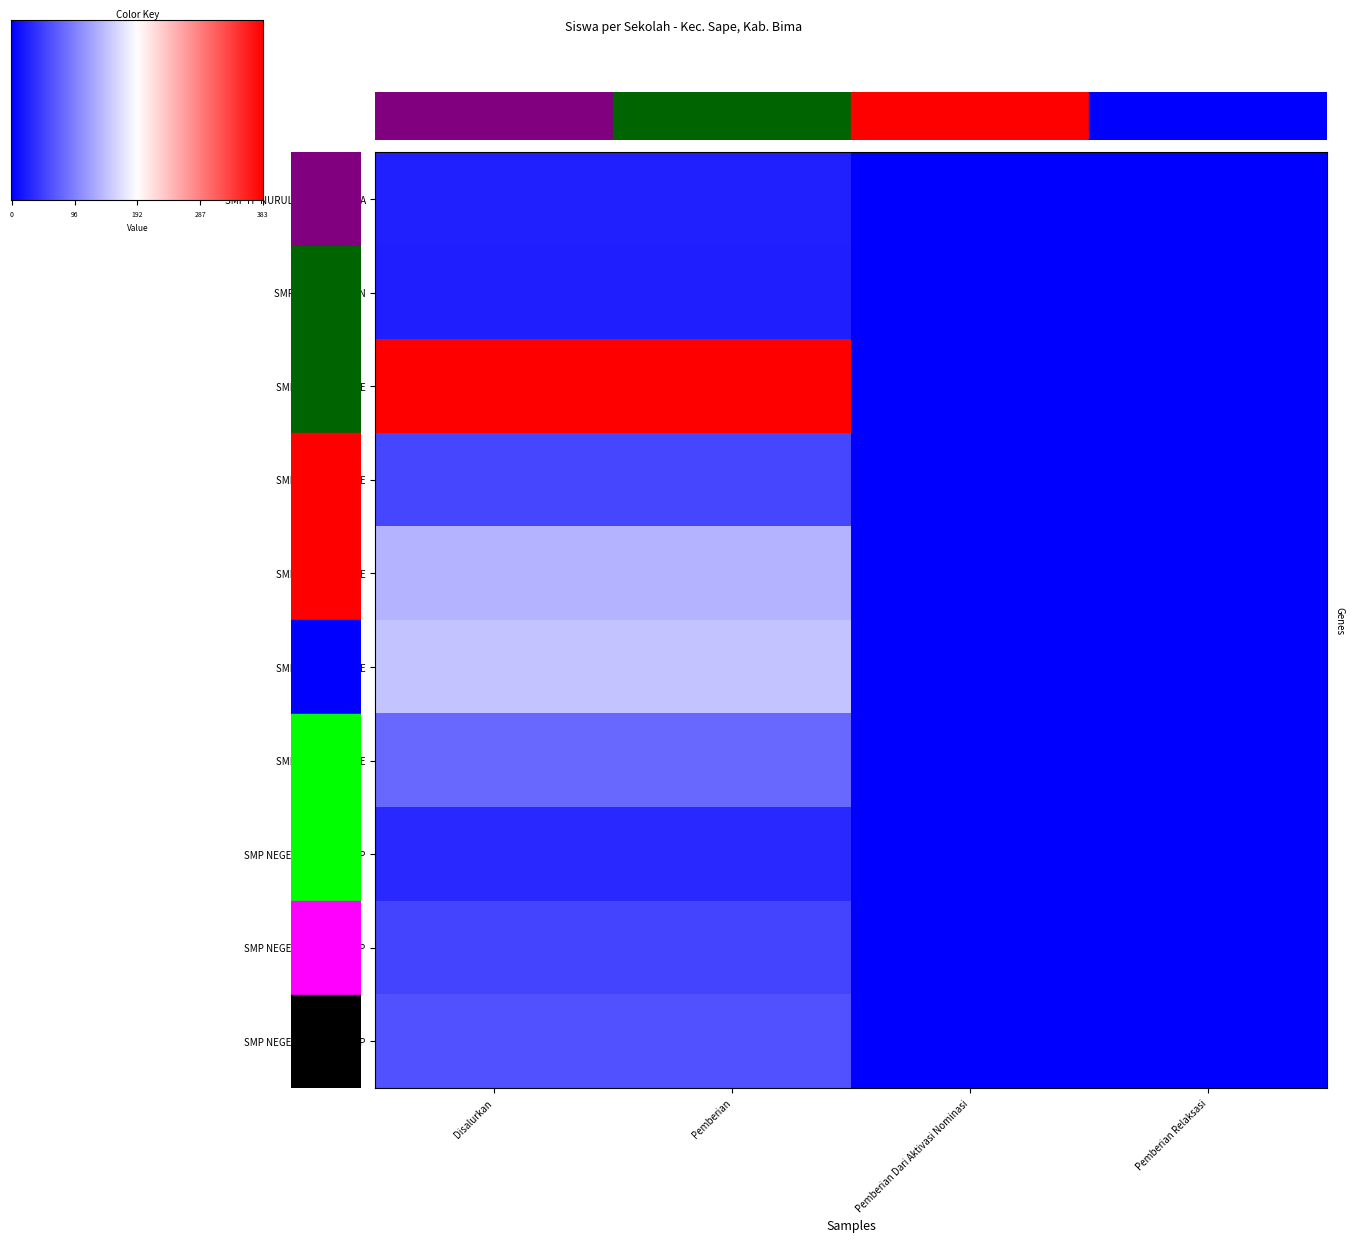

List the series in order of their peak value, lowest first.

SMP IT NURUL AMIN, SMP IT  NURUL KHALIFAH BIMA, SMP NEGERI 6 SAPE SATAP, SMP NEGERI 7 SAPE SATAP, SMP NEGERI 2 SAPE, SMP NEGERI 8 SAPE SATAP, SMP NEGERI 5 SAPE, SMP NEGERI 3 SAPE, SMP NEGERI 4 SAPE, SMP NEGERI 1 SAPE